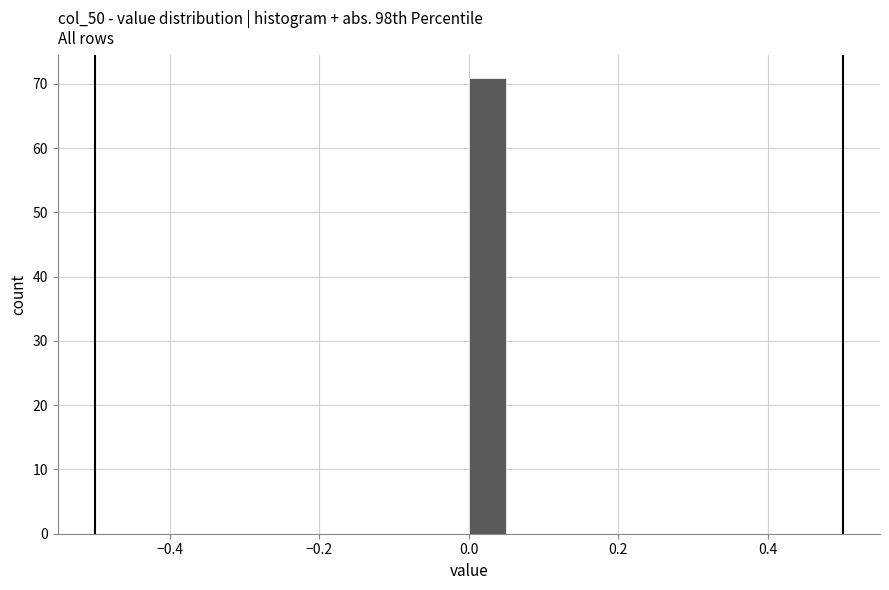

Read against the x-axis, roughly where is the centre of the tallest bar?

0.02